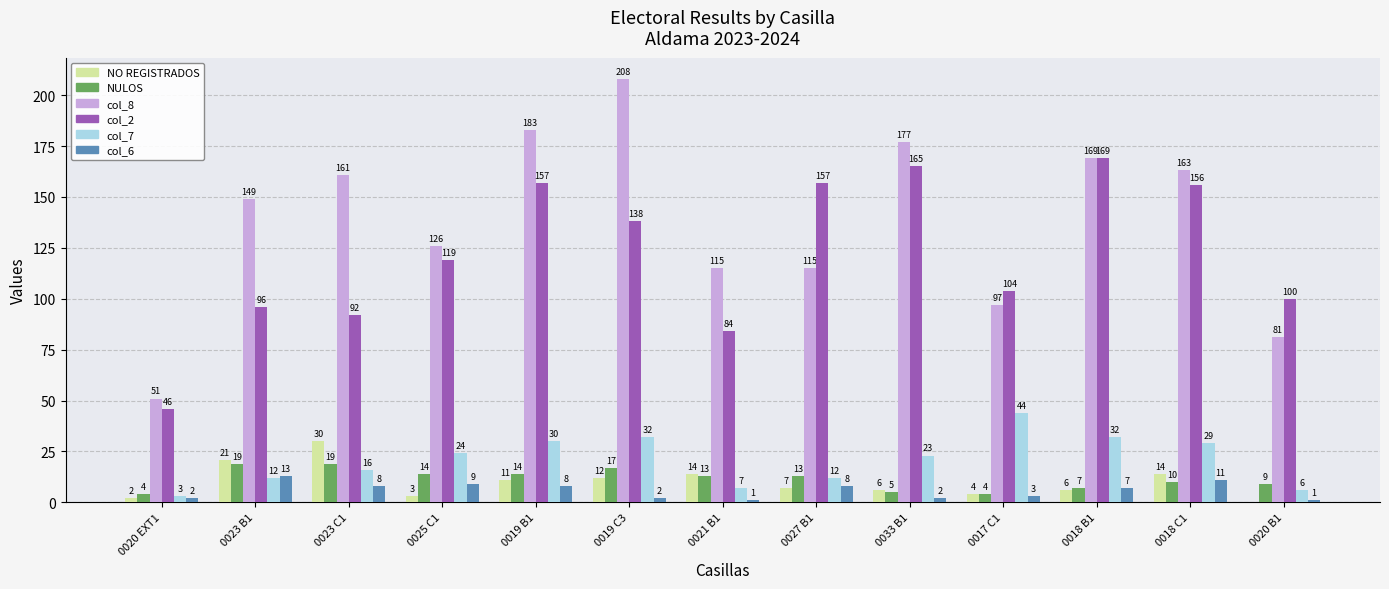

What is the sum of all col_2 values?

1583